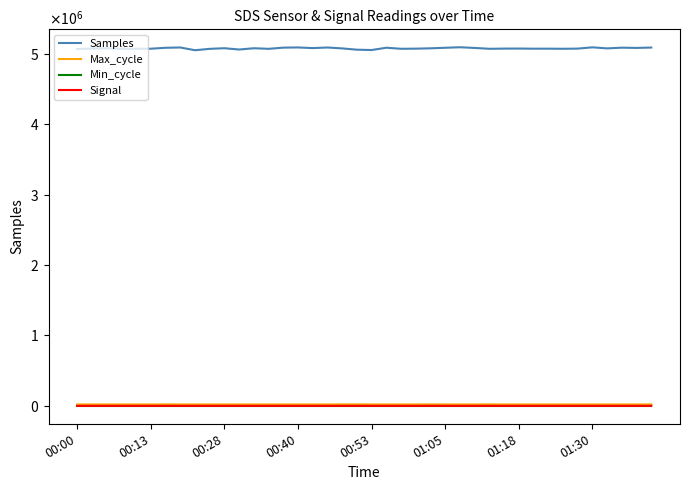

Does the chart have visible grid lines?

No